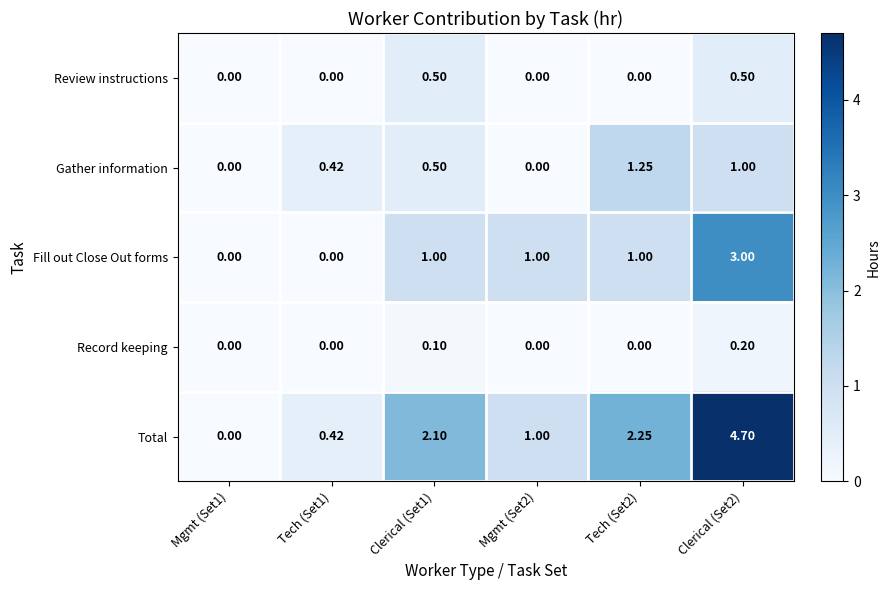

Which series has the largest range (max minus min)?

Total